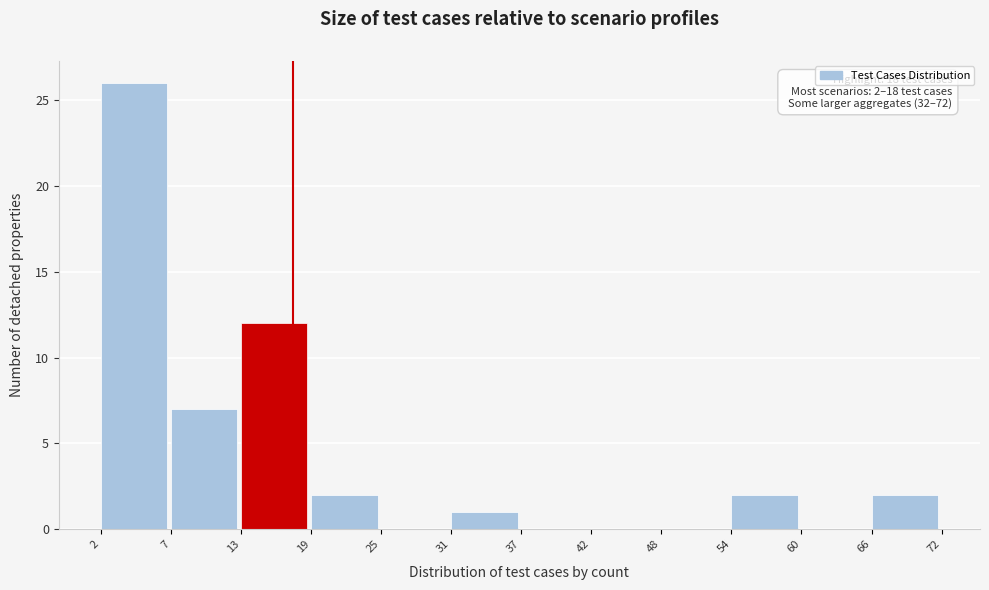

Reading left to right, list all the values displayed in this chart.

2=26	7=7	13=12	19=2	25=0	31=1	37=0	42=0	48=0	54=2	60=0	66=2